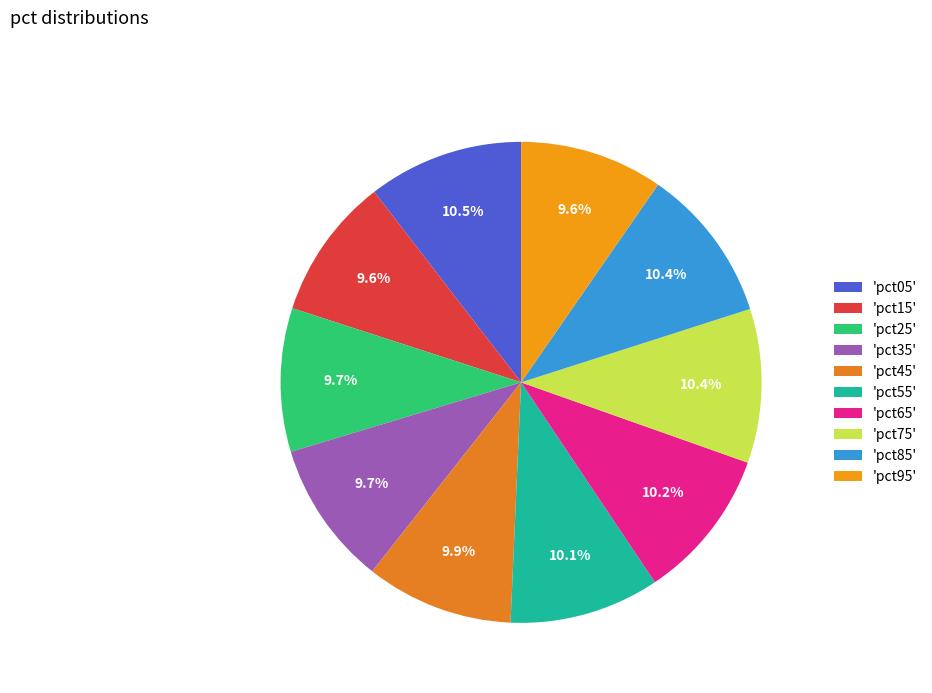

Count the number of slices in the pie.

10